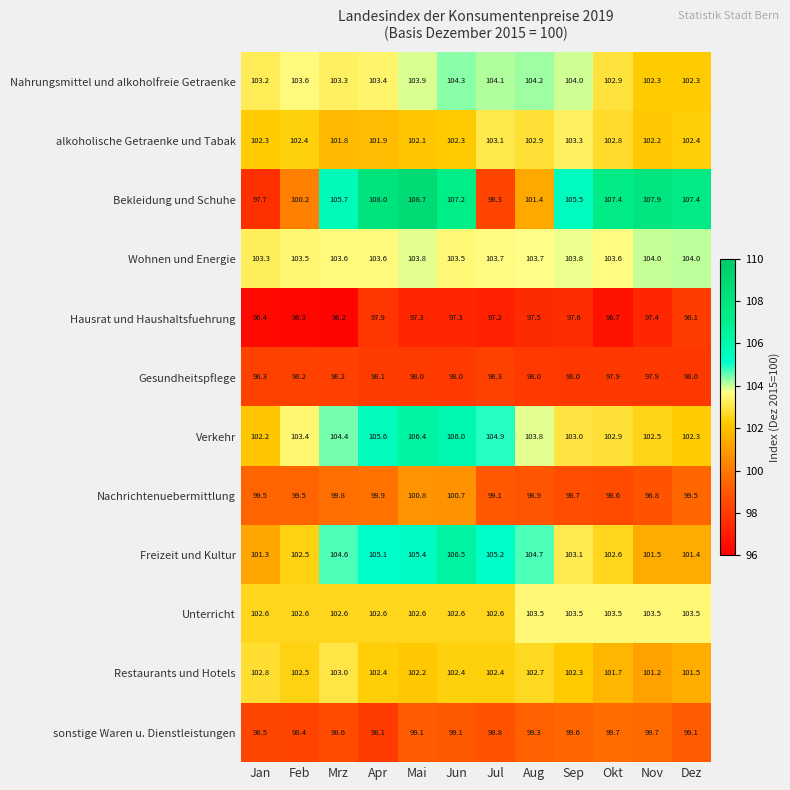

At which category is the sum across all series the highest?

Mai